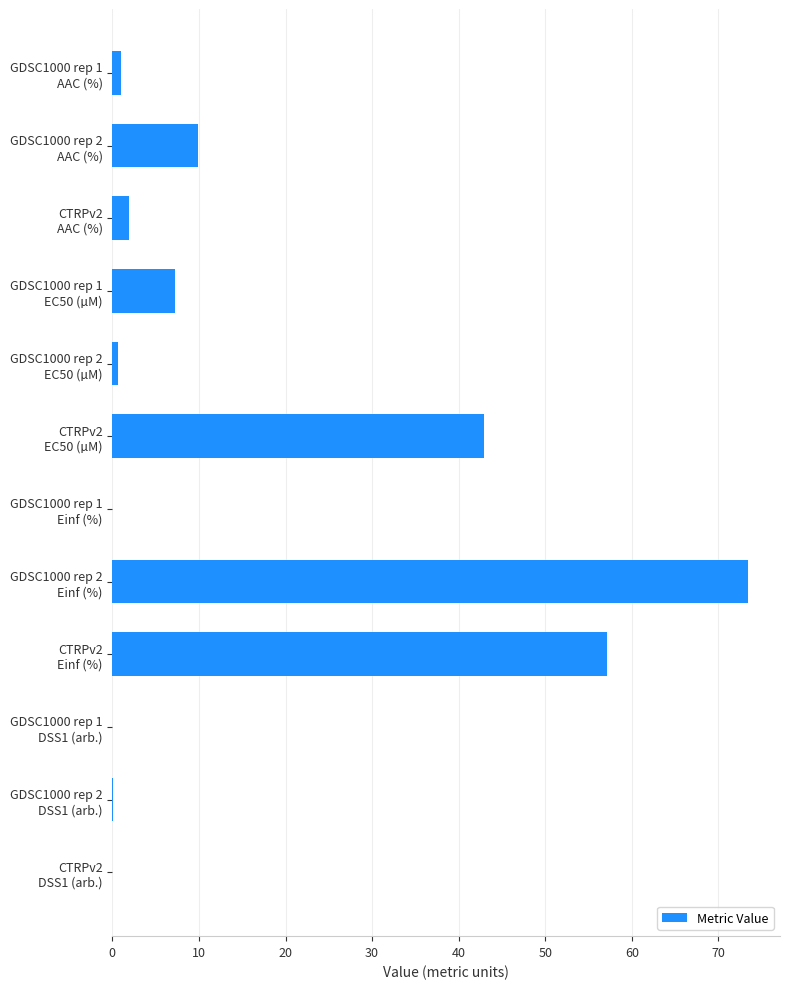

What is the sum of all values?

194.2